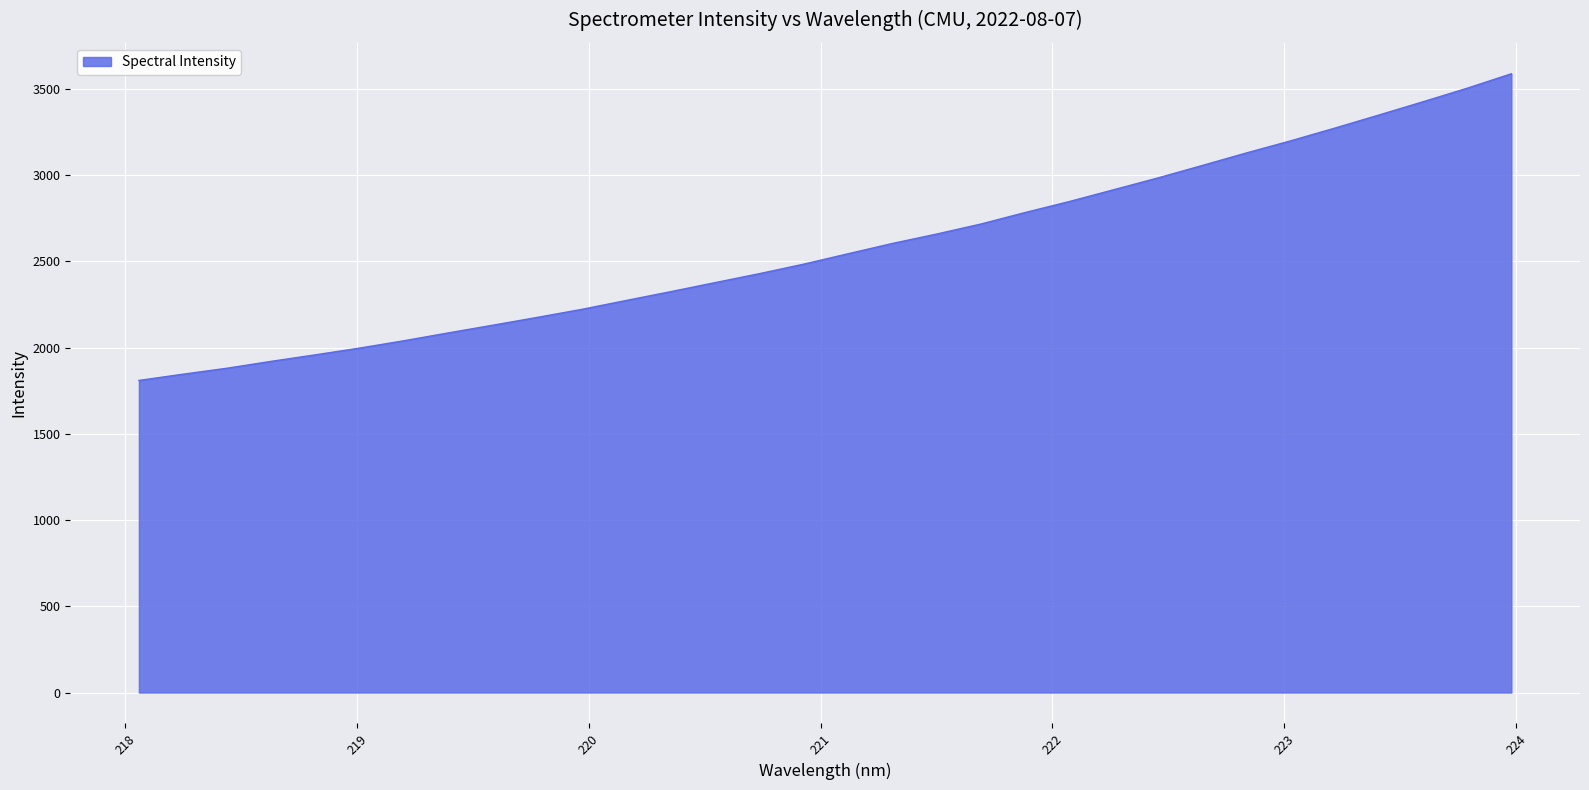

What is the greatest value displayed?

3588.4